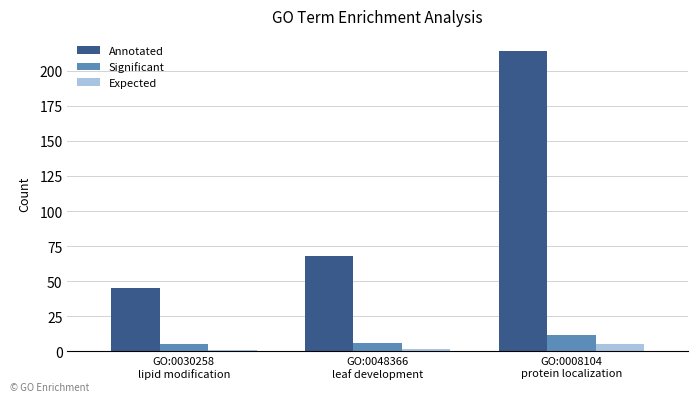

What is the maximum value shown in the chart?

214.0